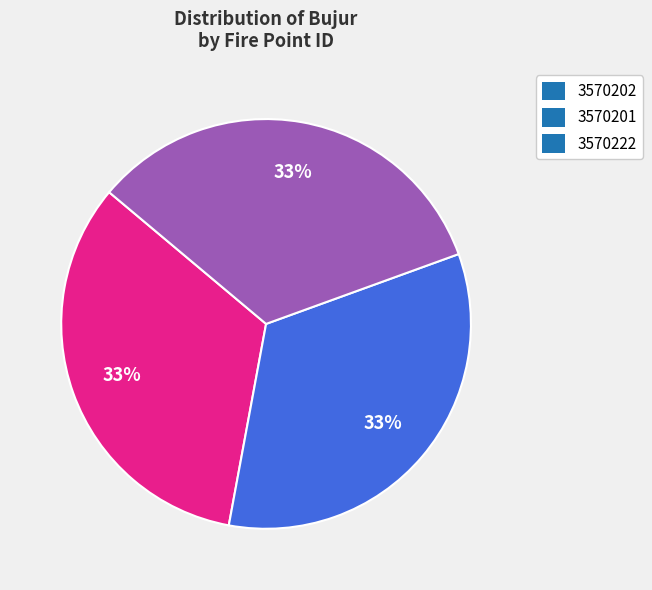

True or false: 3570201 accounts for 33% of the total.

True